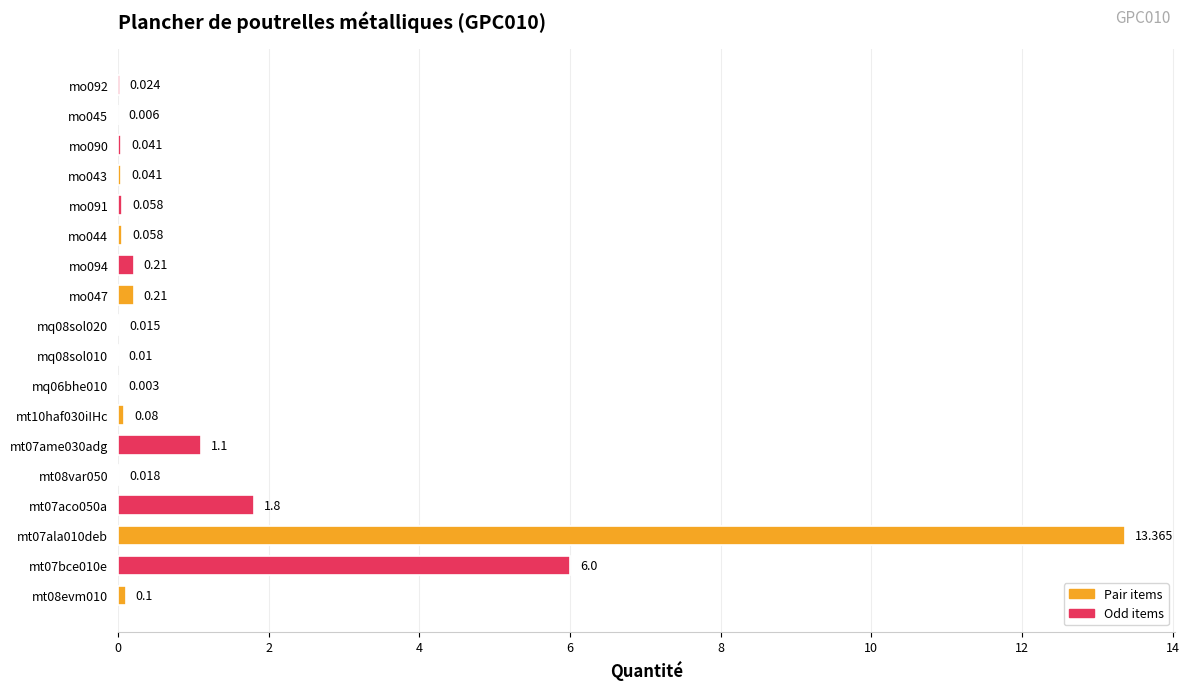

Count the number of categories in the chart.

18